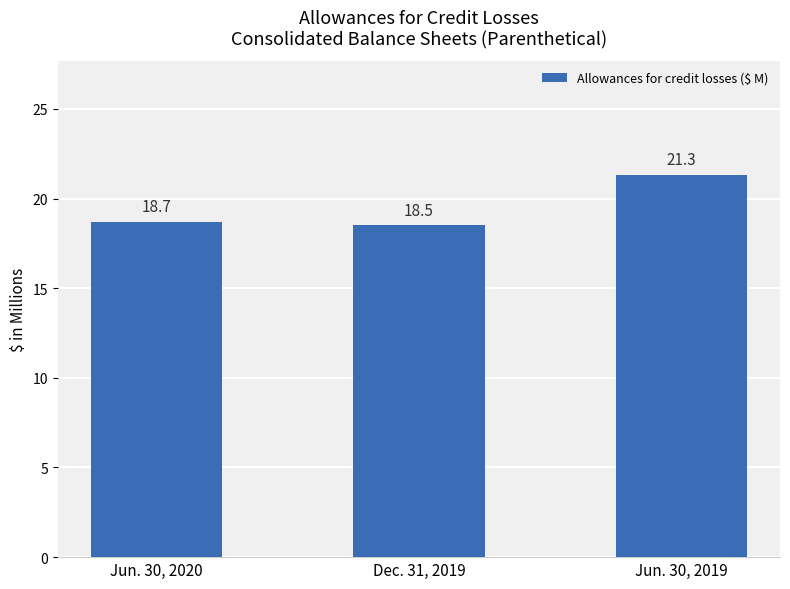

What is the sum of the values at Dec. 31, 2019 and Jun. 30, 2020?

37.2